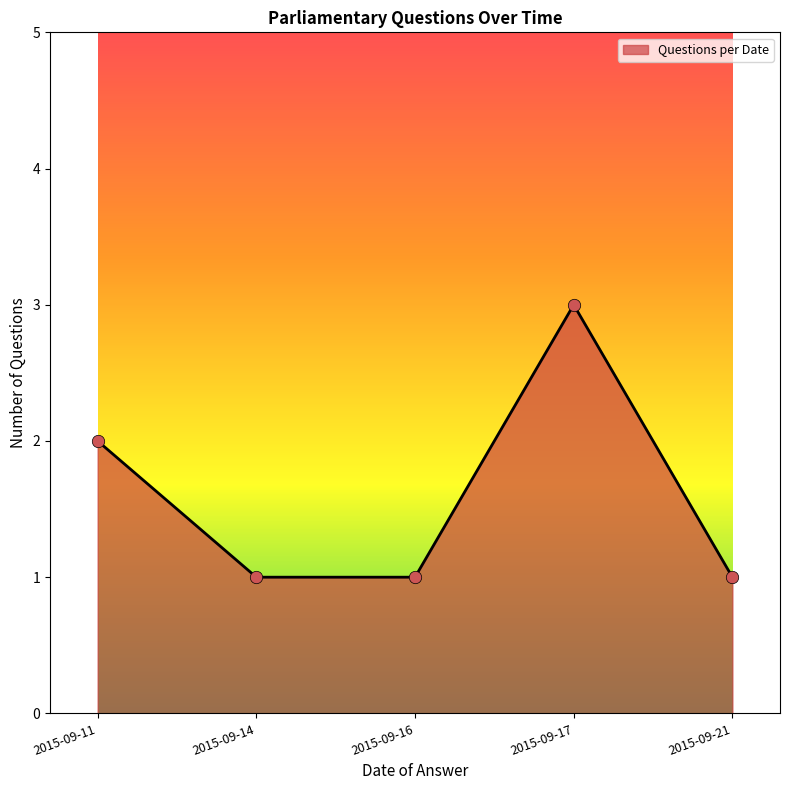

What is the change in value from 2015-09-11 to 2015-09-21?

-1